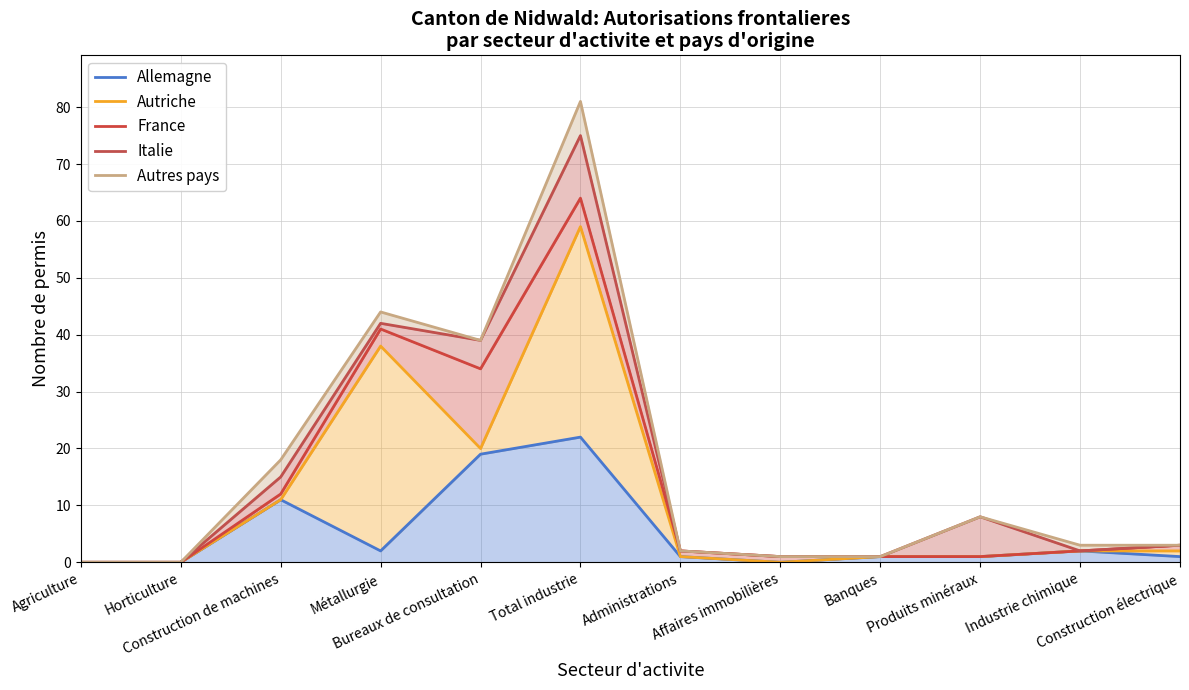

Reading left to right, what are all the values shown in this chart?

Allemagne: Agriculture=0	Horticulture=0	Construction de machines=11	Métallurgie=2	Bureaux de consultation=19	Total industrie=22	Administrations=1	Affaires immobilières=0	Banques=1	Produits minéraux=1	Industrie chimique=2	Construction électrique=1
Autriche: Agriculture=0	Horticulture=0	Construction de machines=11	Métallurgie=38	Bureaux de consultation=20	Total industrie=59	Administrations=1	Affaires immobilières=0	Banques=1	Produits minéraux=1	Industrie chimique=2	Construction électrique=2
France: Agriculture=0	Horticulture=0	Construction de machines=12	Métallurgie=41	Bureaux de consultation=34	Total industrie=64	Administrations=2	Affaires immobilières=1	Banques=1	Produits minéraux=1	Industrie chimique=2	Construction électrique=3
Italie: Agriculture=0	Horticulture=0	Construction de machines=15	Métallurgie=42	Bureaux de consultation=39	Total industrie=75	Administrations=2	Affaires immobilières=1	Banques=1	Produits minéraux=8	Industrie chimique=2	Construction électrique=3
Autres pays: Agriculture=0	Horticulture=0	Construction de machines=18	Métallurgie=44	Bureaux de consultation=39	Total industrie=81	Administrations=2	Affaires immobilières=1	Banques=1	Produits minéraux=8	Industrie chimique=3	Construction électrique=3